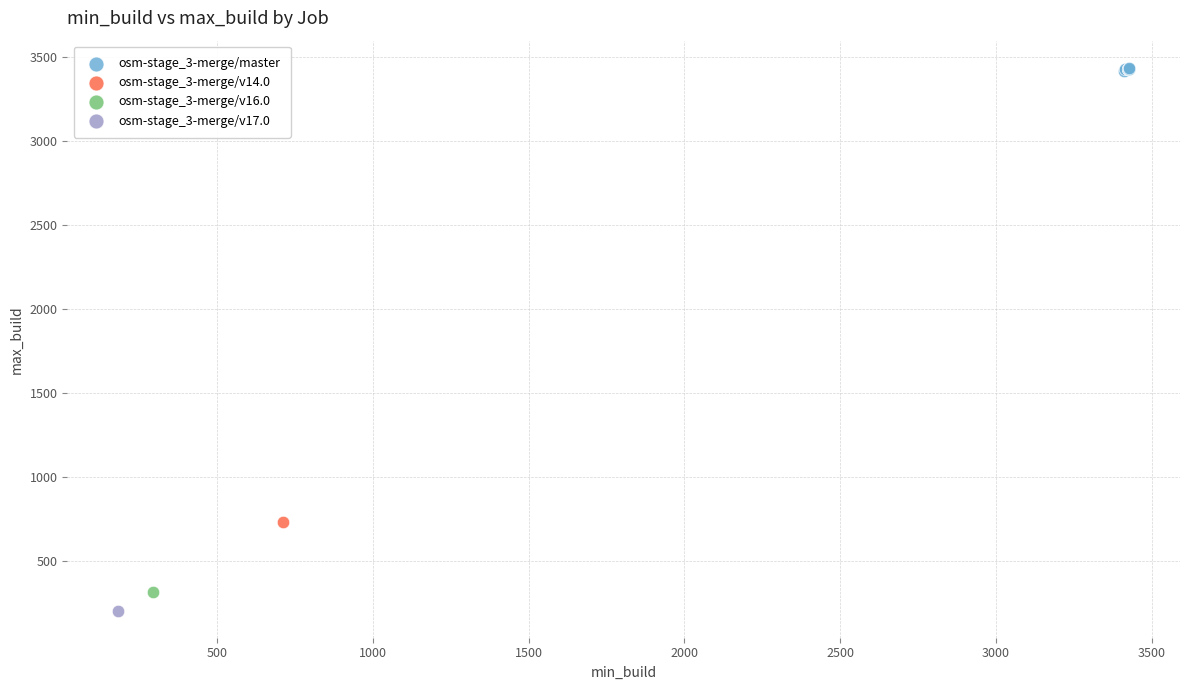

What are all the series names shown in the legend?

osm-stage_3-merge/master, osm-stage_3-merge/v14.0, osm-stage_3-merge/v16.0, osm-stage_3-merge/v17.0